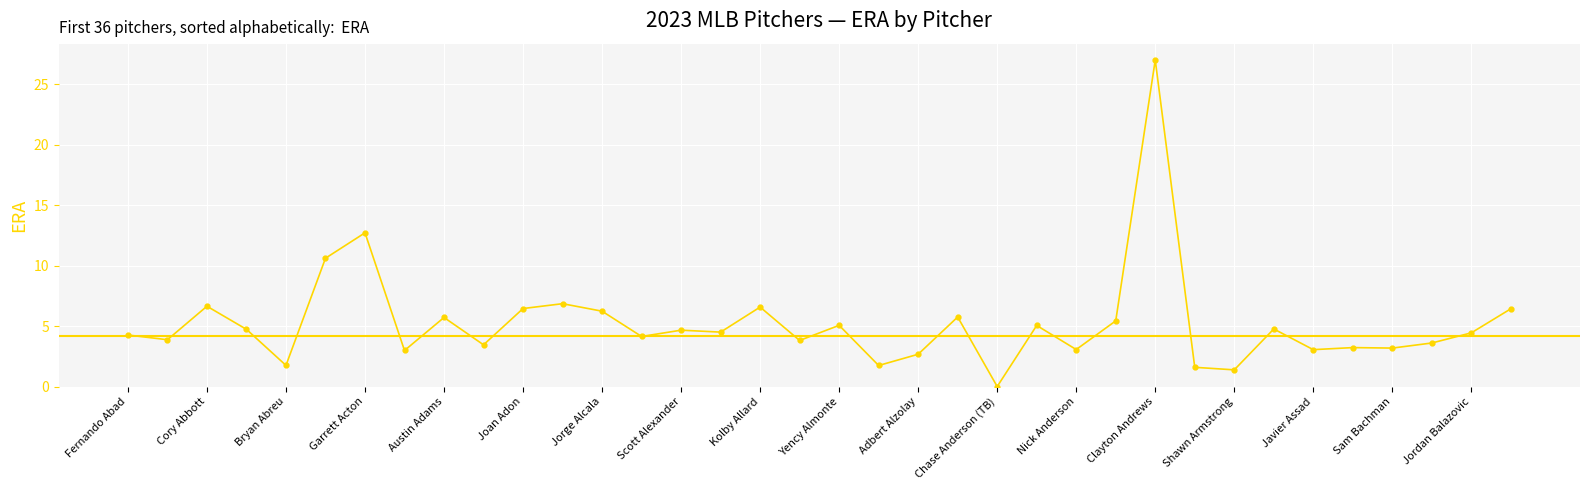

What is the value of the 15th point from the left?

4.7